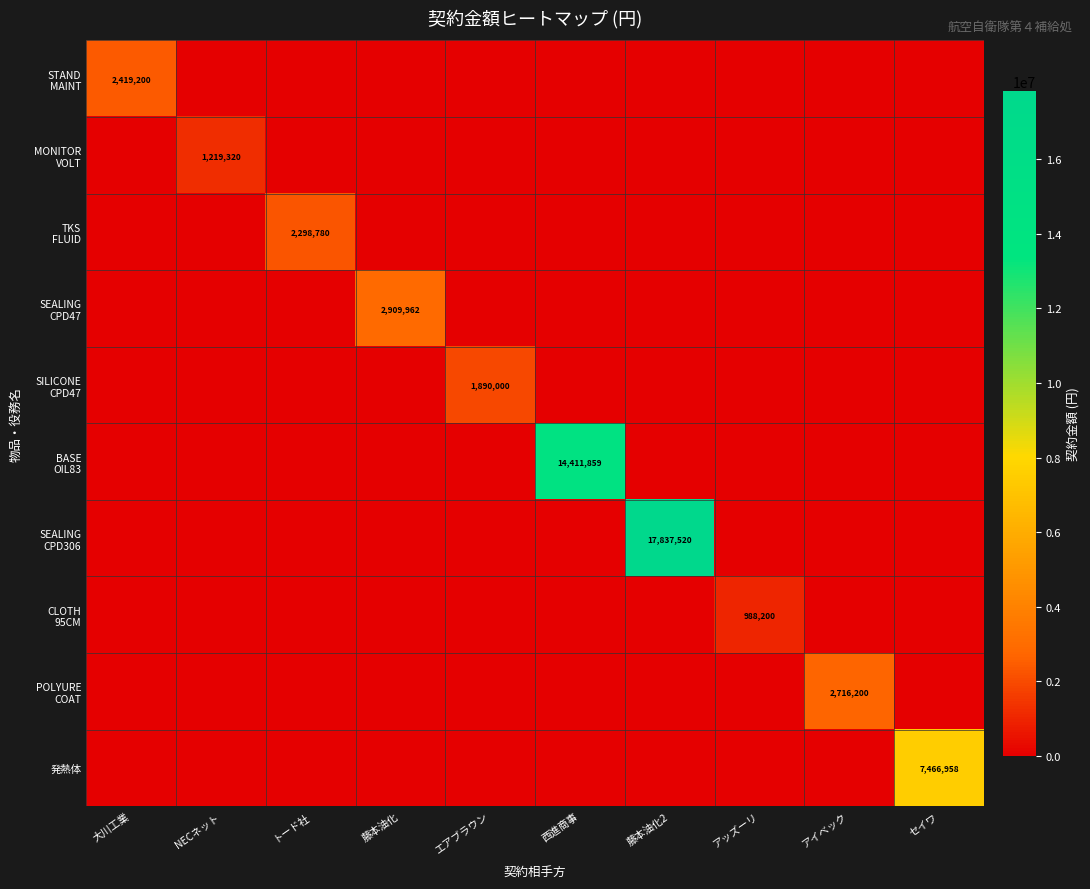

Between 大川工業 and アッズーリ, which series saw the biggest shift?

STAND MAINT